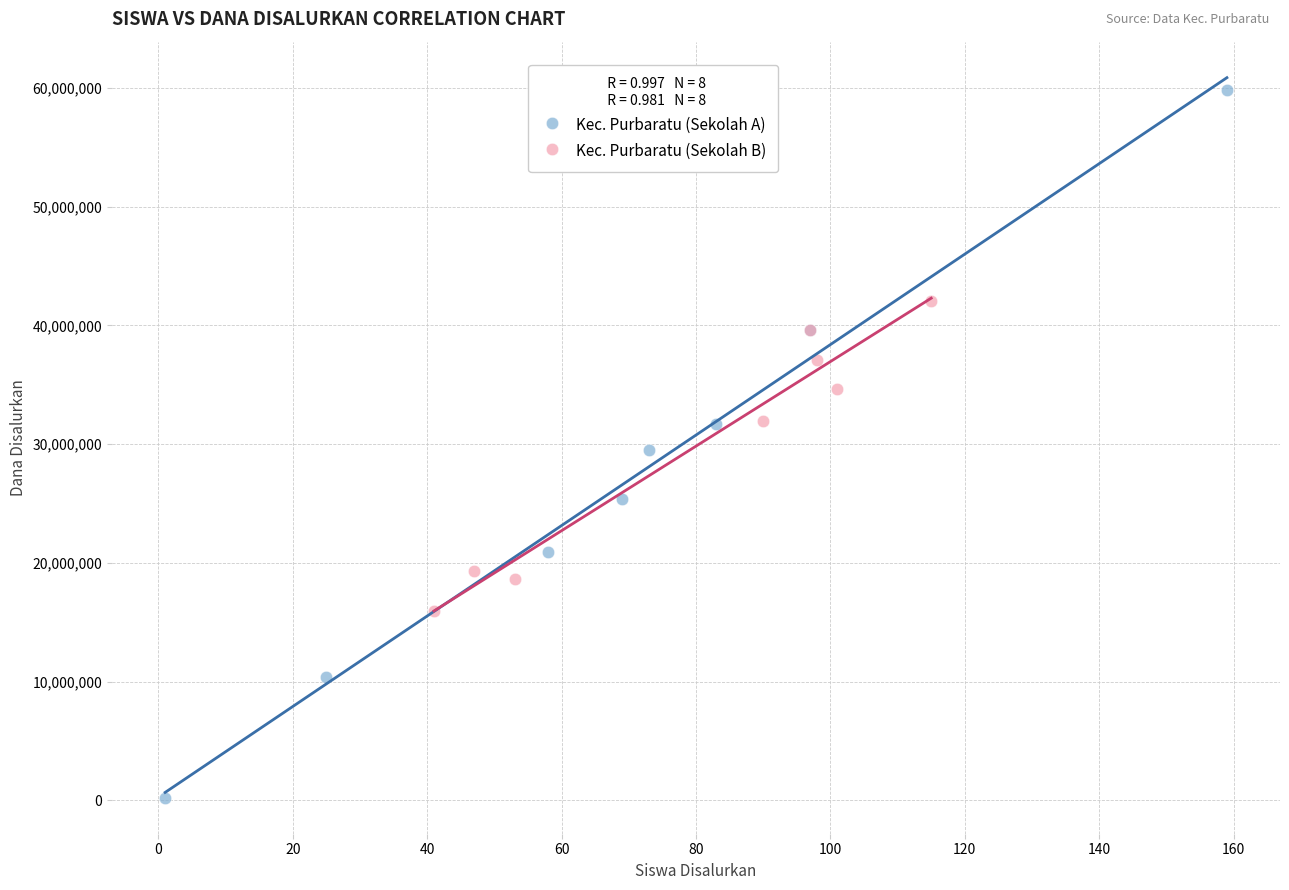

Which series contains the lowest Y value?

Kec. Purbaratu (Sekolah A)